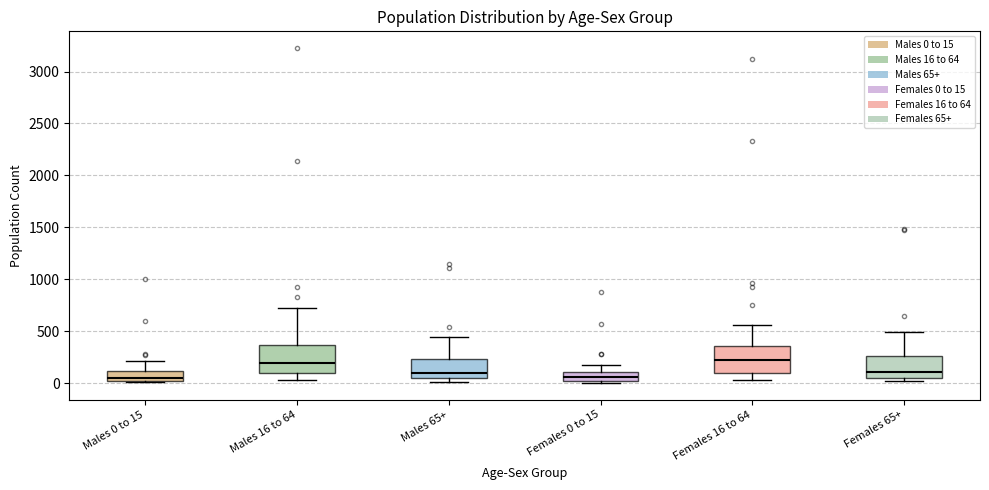

Where is the upper edge of the box for Males 16 to 64 on the y-axis? The values are not printed on the chart, so give them approximately, as read against the axis.

350